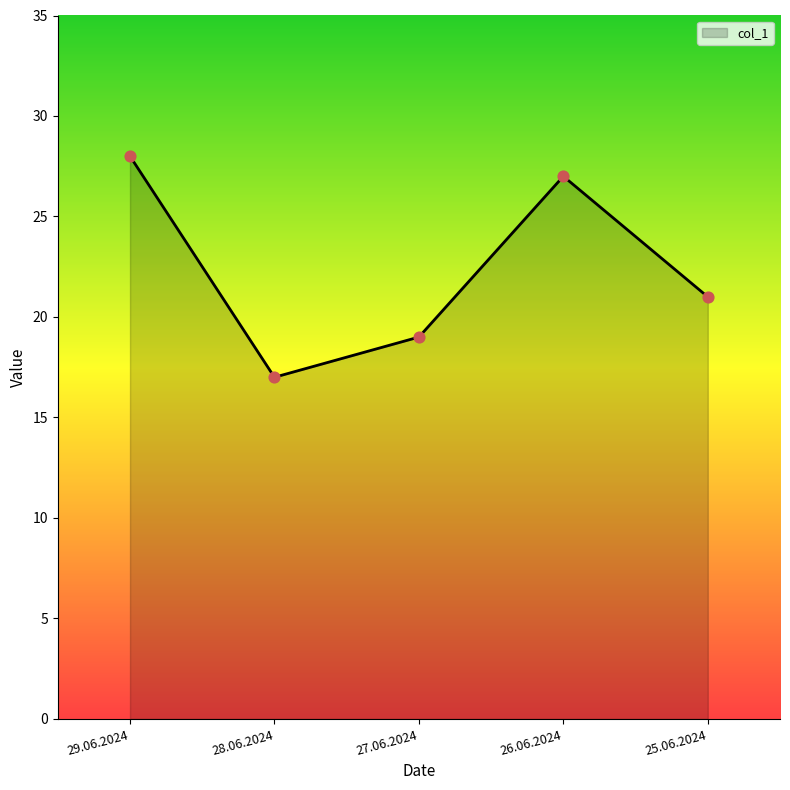

Between 27.06.2024 and 25.06.2024, which is larger?

25.06.2024